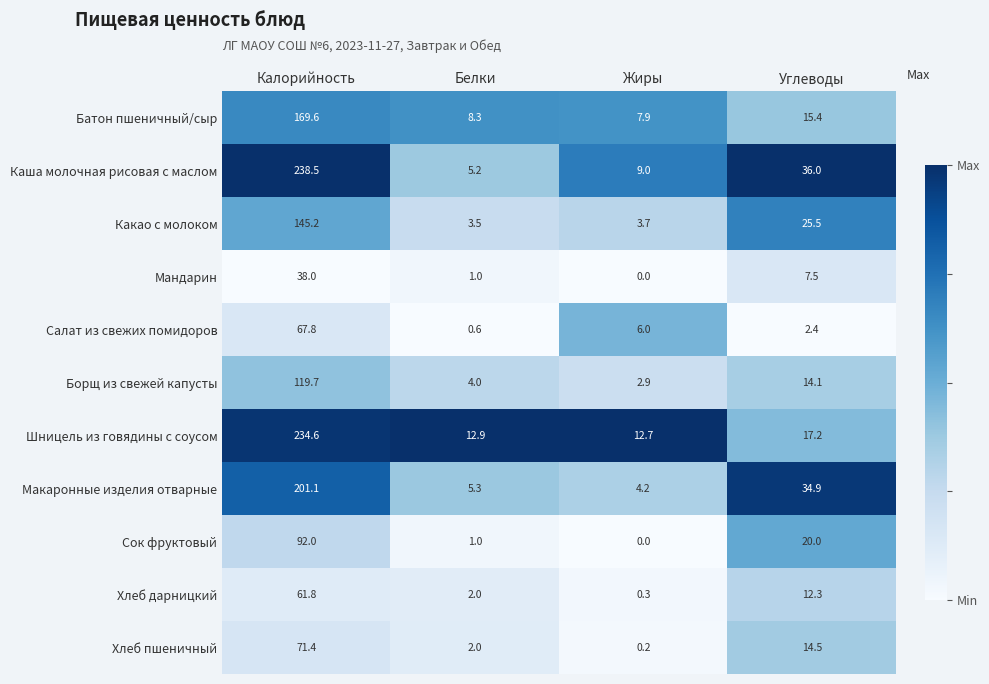

What is the difference between the highest and lowest values at Калорийность?

200.5